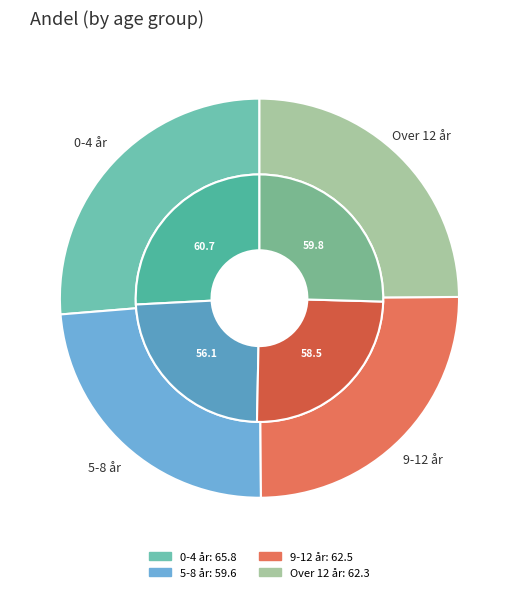

What percentage do 5-8 år and Over 12 år together represent?

48.7%